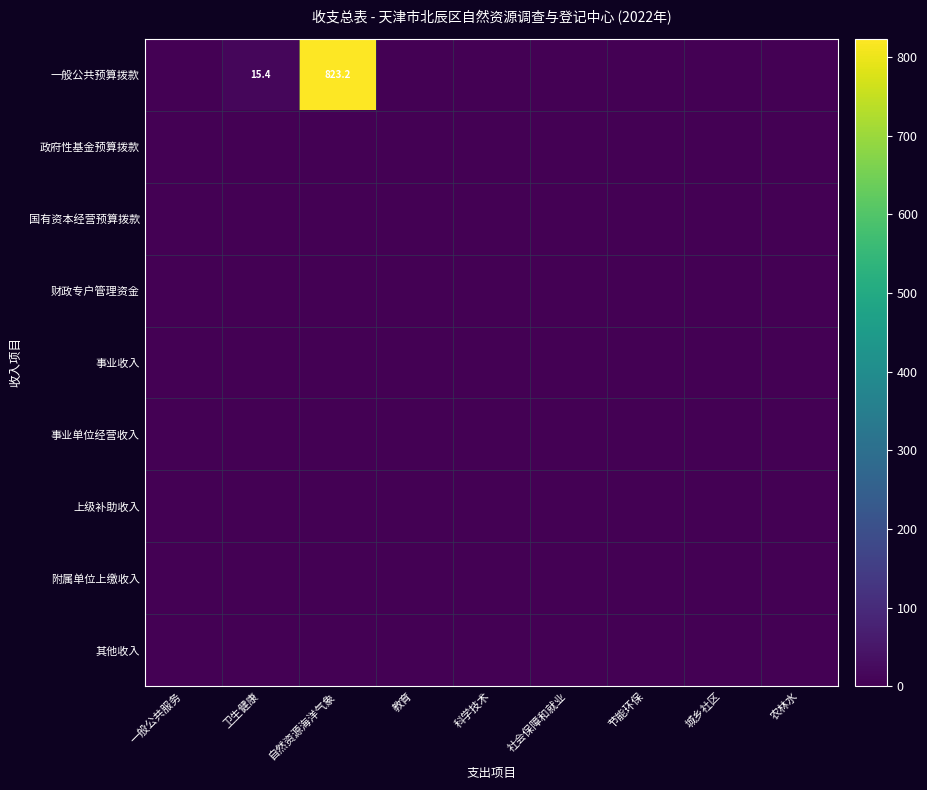

At how many categories does at least one series exceed 180?

1